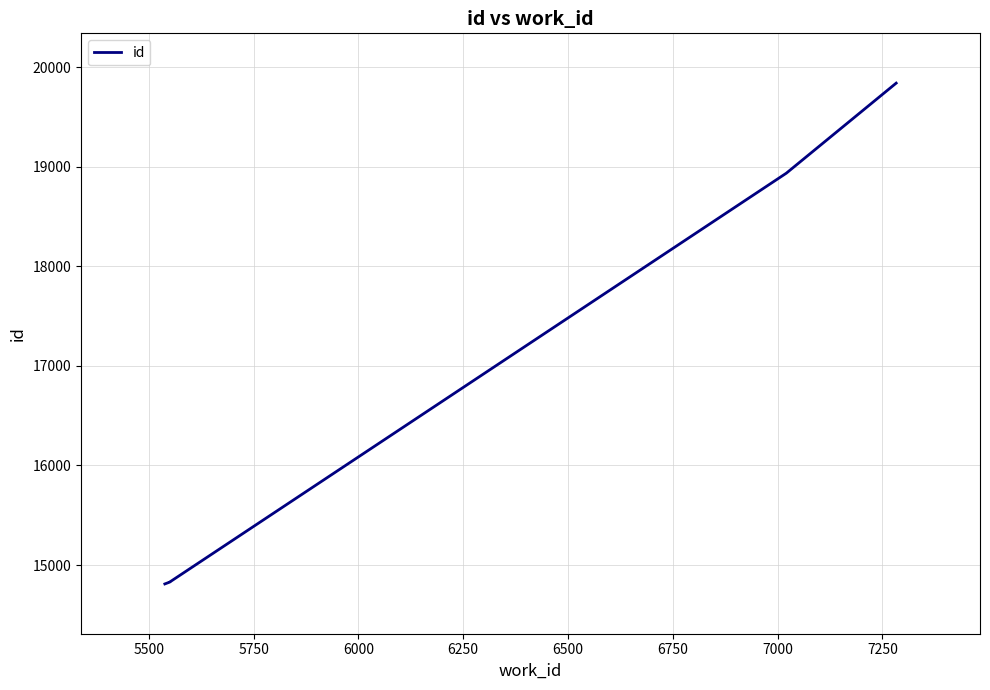

What is the difference between the maximum and minimum values?

5029